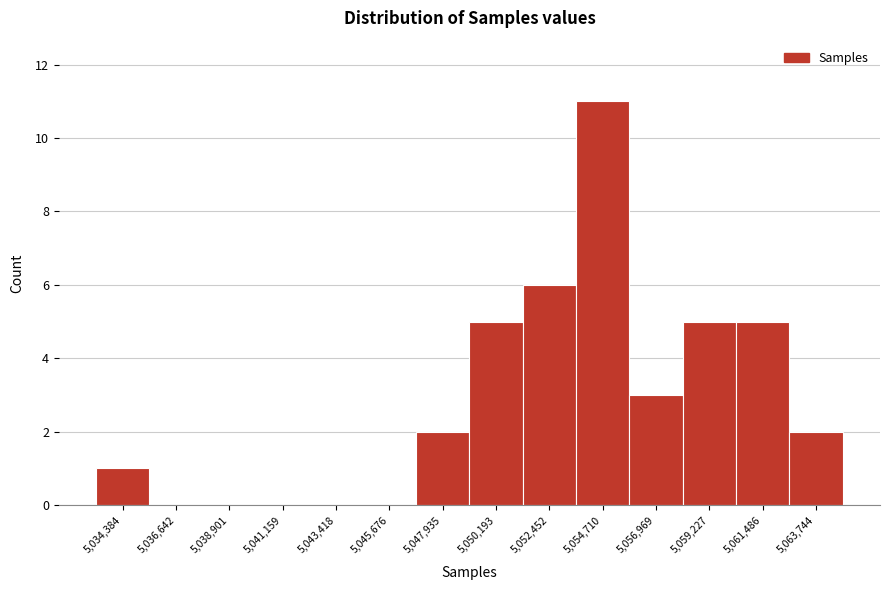

Reading left to right, what are all the values shown in this chart?

5,034,384=1	5,036,642=0	5,038,901=0	5,041,159=0	5,043,418=0	5,045,676=0	5,047,935=2	5,050,193=5	5,052,452=6	5,054,710=11	5,056,969=3	5,059,227=5	5,061,486=5	5,063,744=2